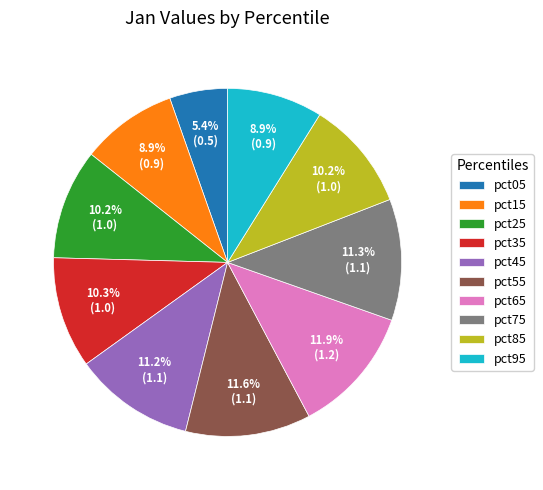

Is the sum of pct15 and pct85 greater than half?

No